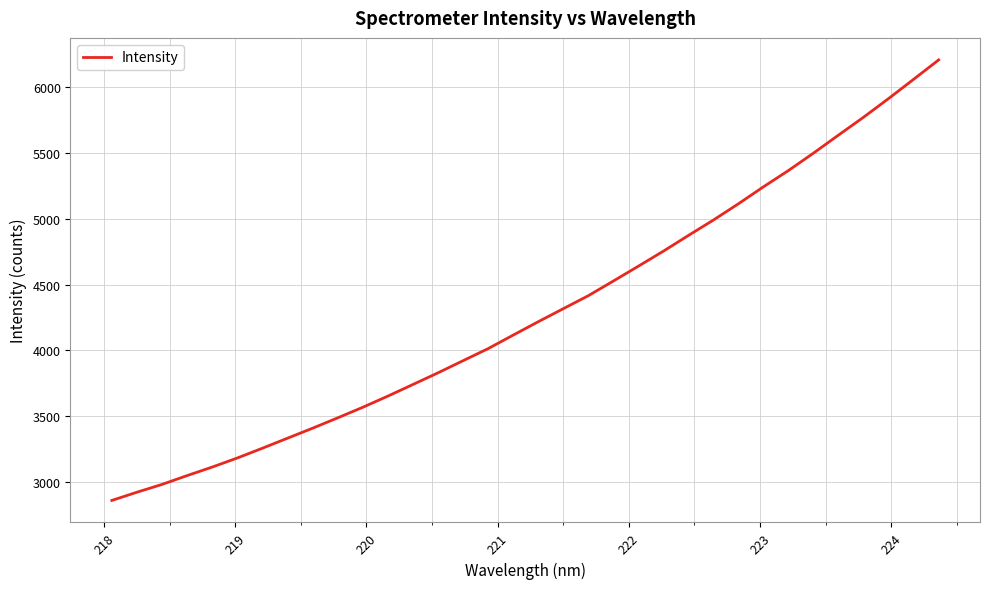

What is the maximum value shown in the chart?

6207.5